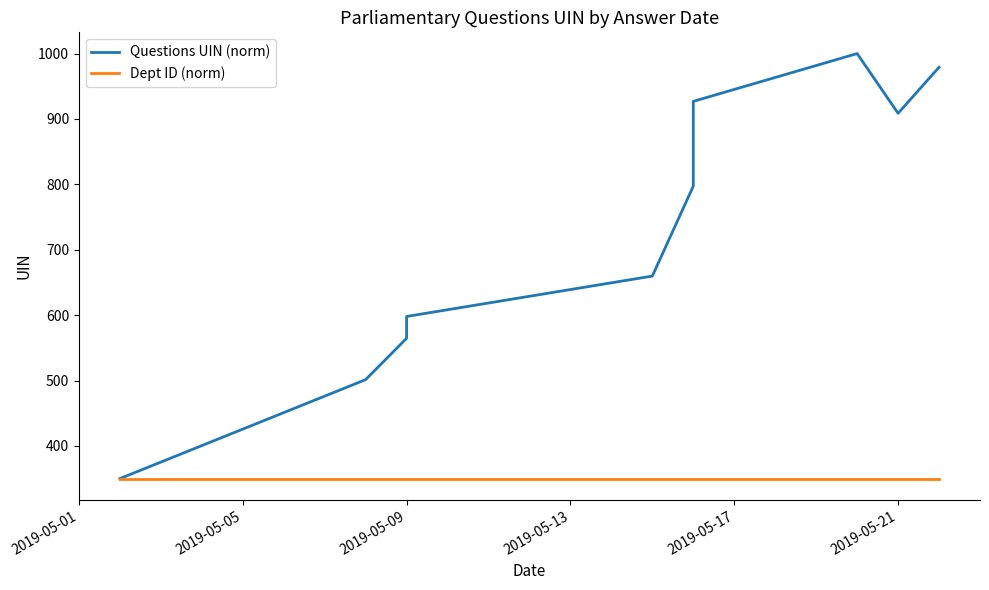

True or false: Questions UIN (norm) has more than 2 points higher than both neighbors.

False